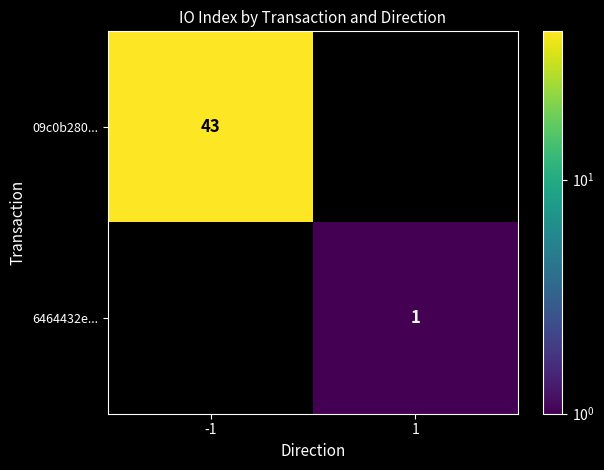

Is it true that 09c0b280... equals 43 at -1?

True